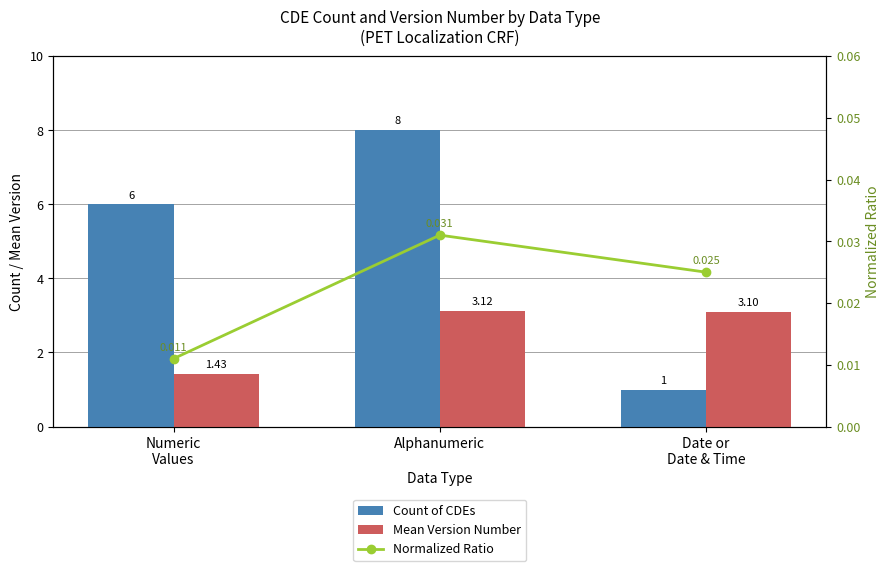

The value of Normalized Ratio at Numeric
Values is 0.0. True or false?

True